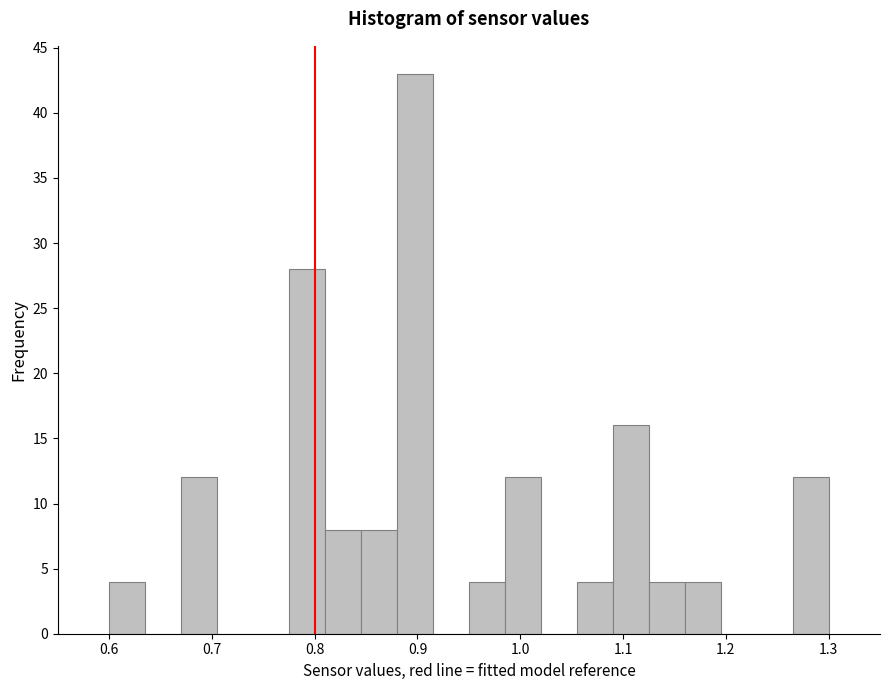

Read against the x-axis, roughly where is the centre of the tallest bar?

0.90